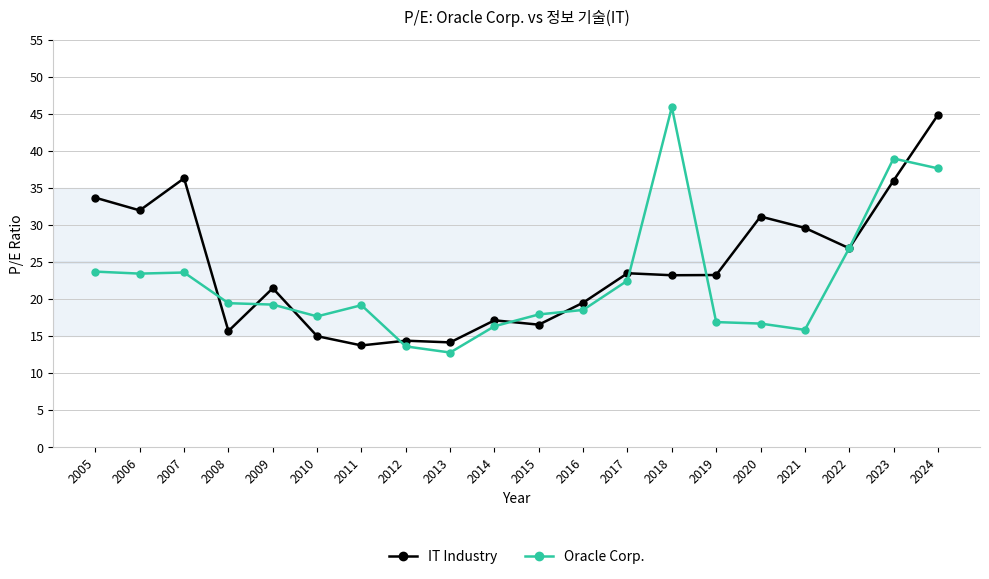

What is the highest value of the Oracle Corp. series?

45.9